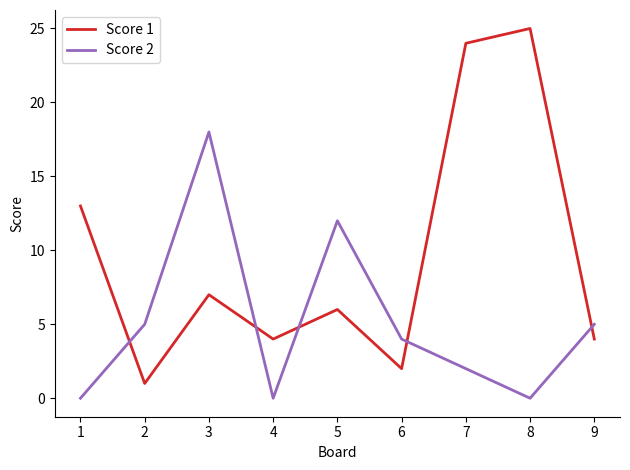

What is the difference between the Score 2 values at 9 and 5?

7